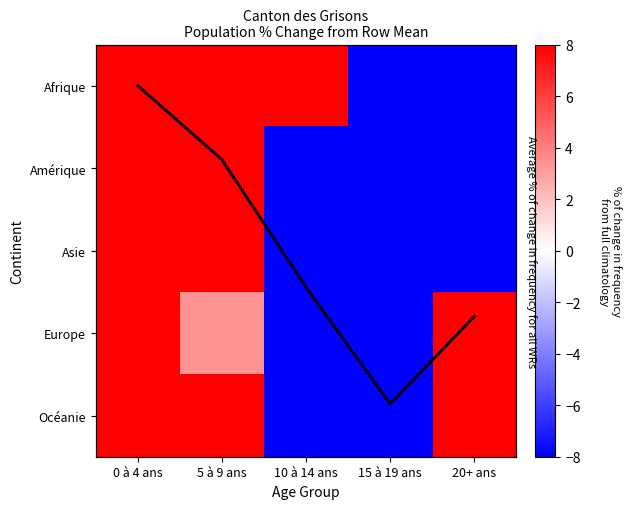

Where is Amérique nearest to the value 25?

5 à 9 ans